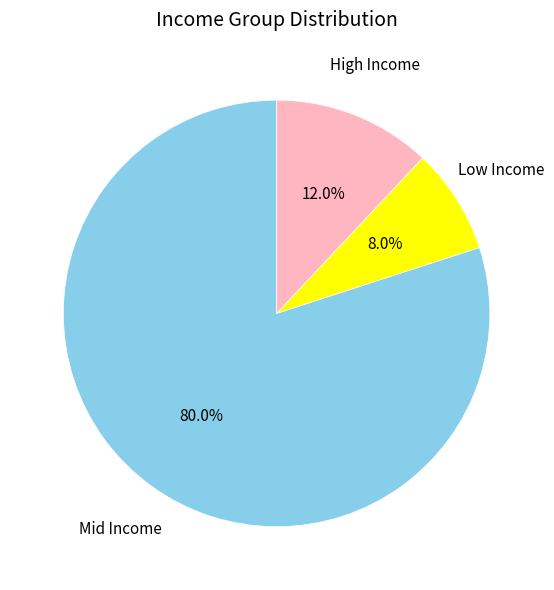

Does any single category account for the majority?

Yes